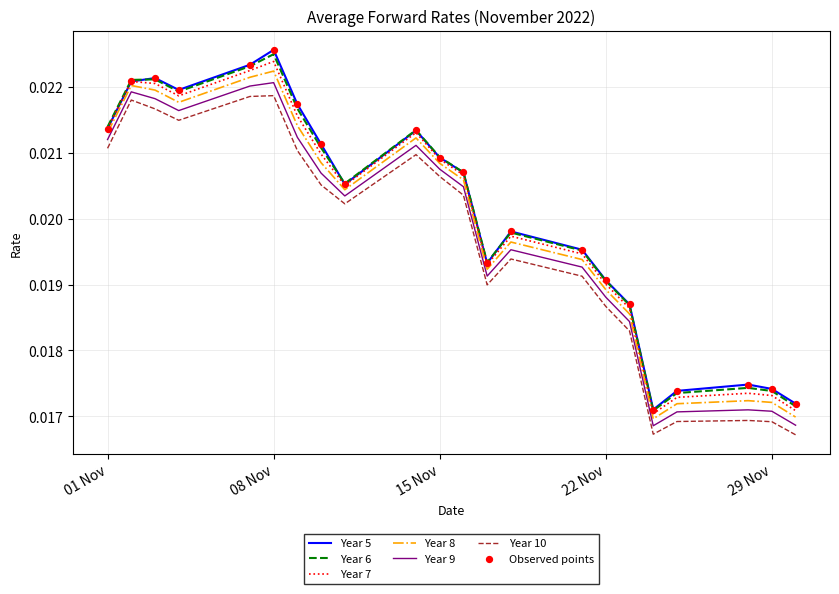

True or false: Year 6 and Year 10 intersect in this chart.

False